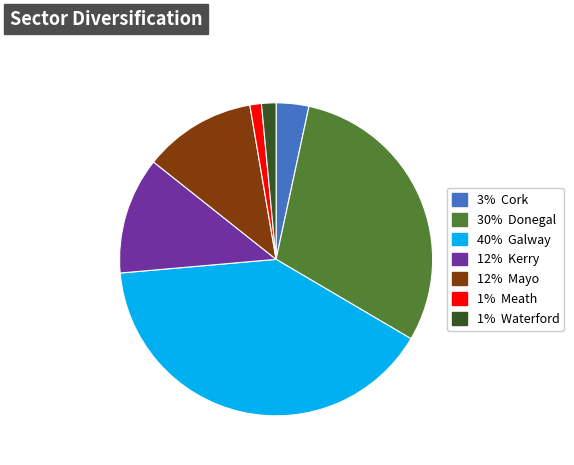

How many segments does this pie chart have?

7